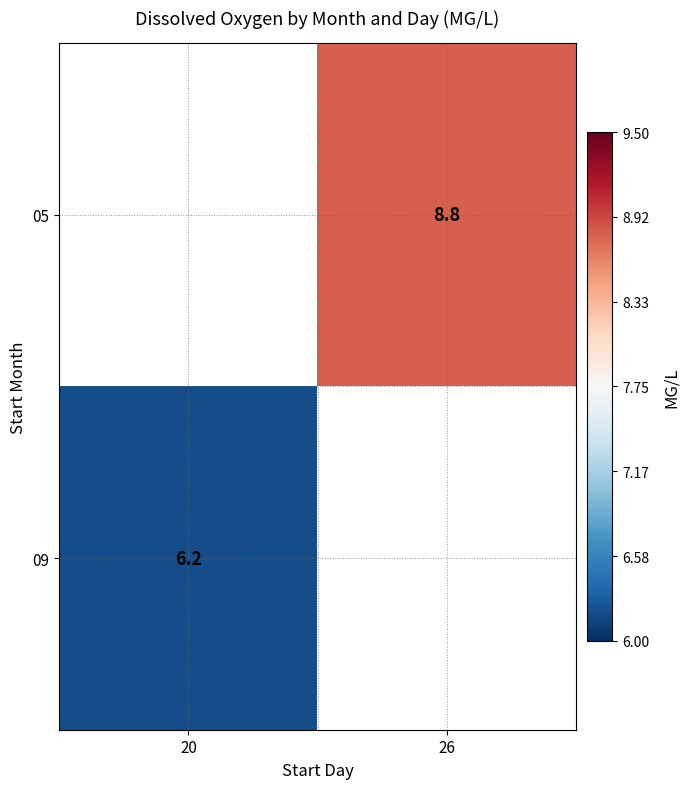

True or false: 05 has a value of 3.7 at 26.

False